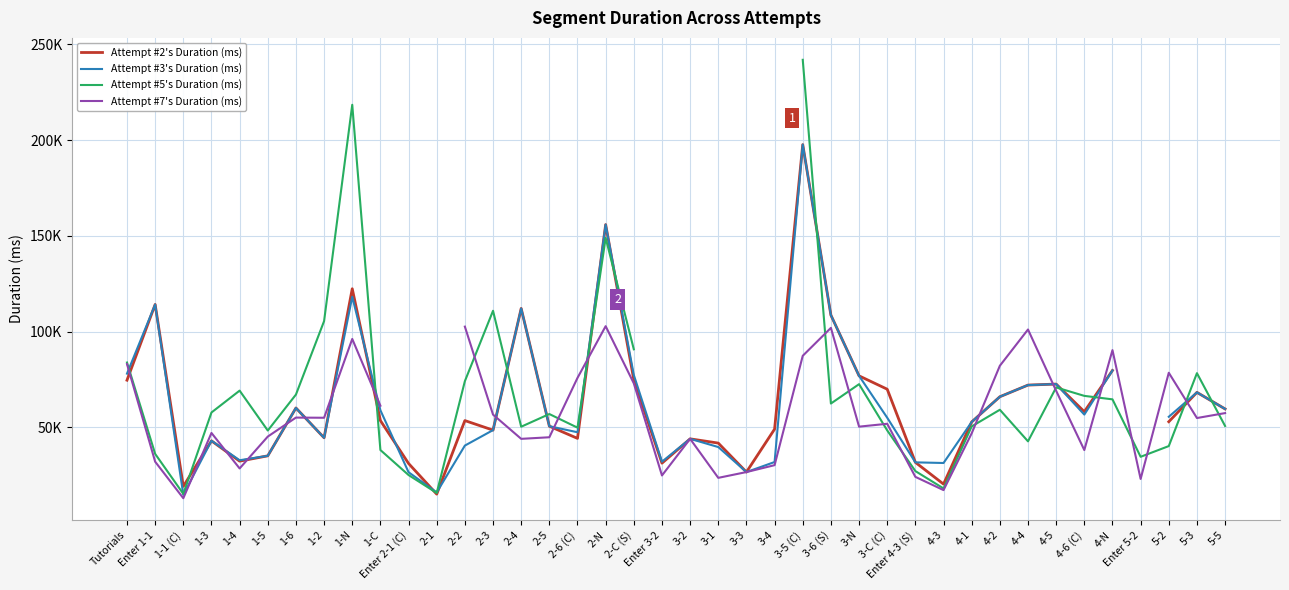

True or false: Attempt #5's Duration (ms) has more than 1 points higher than both neighbors.

True